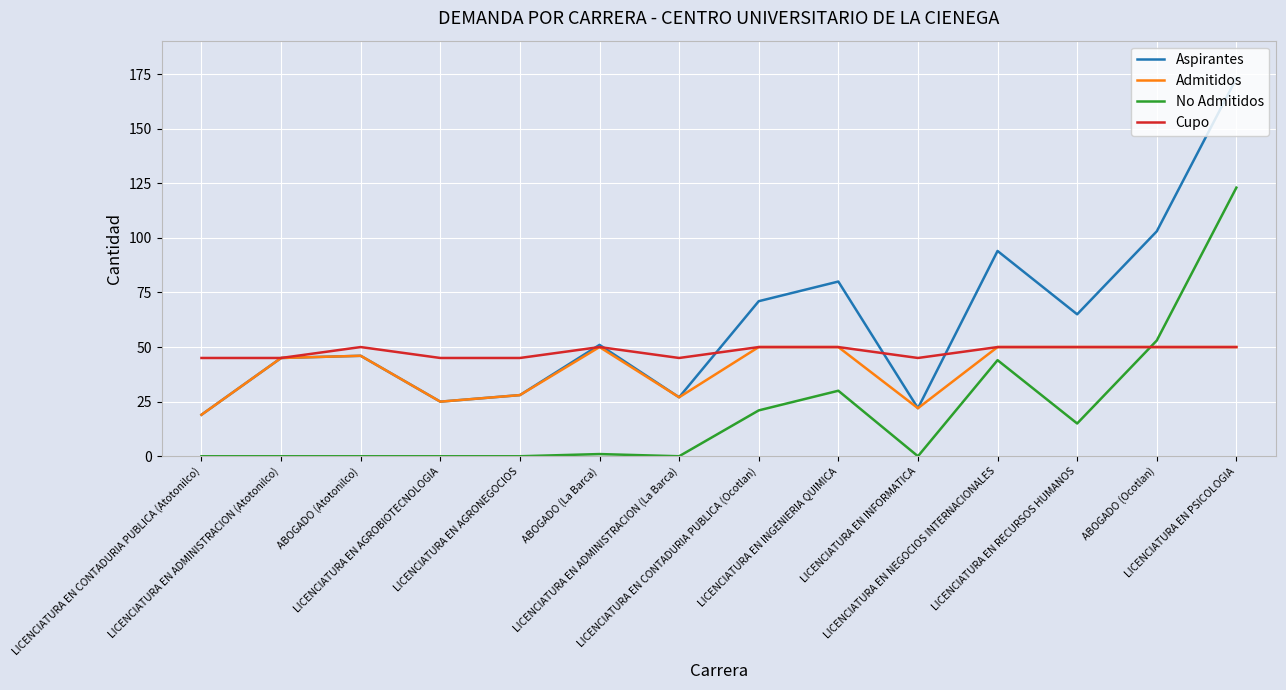

What is the highest value of the Aspirantes series?

173